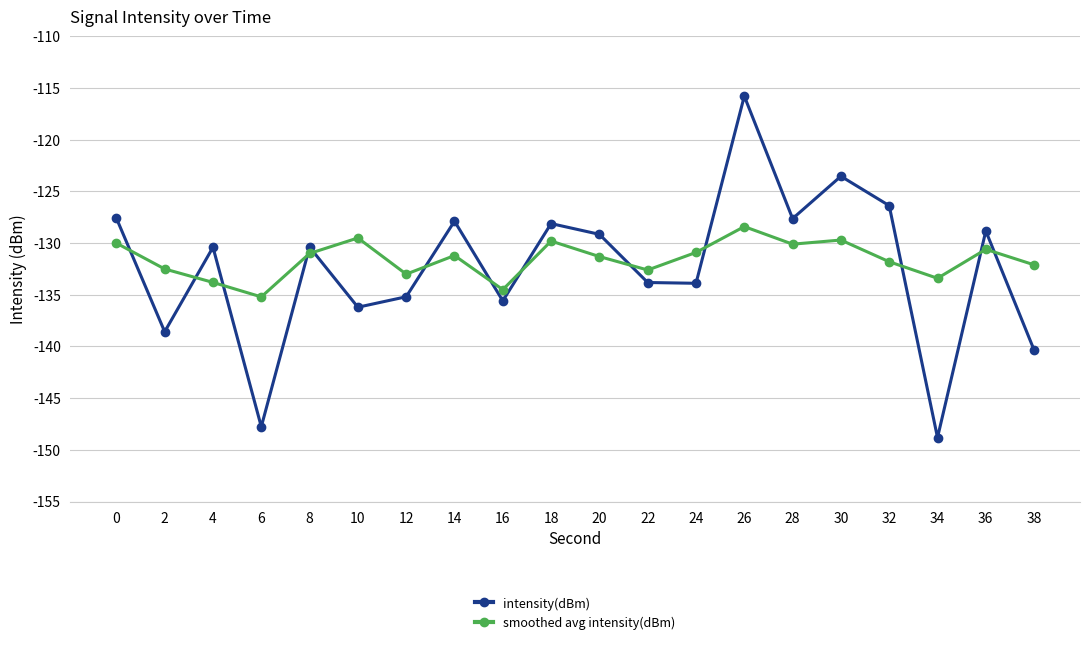

What value does the smoothed avg intensity(dBm) series have at 6?

-135.2